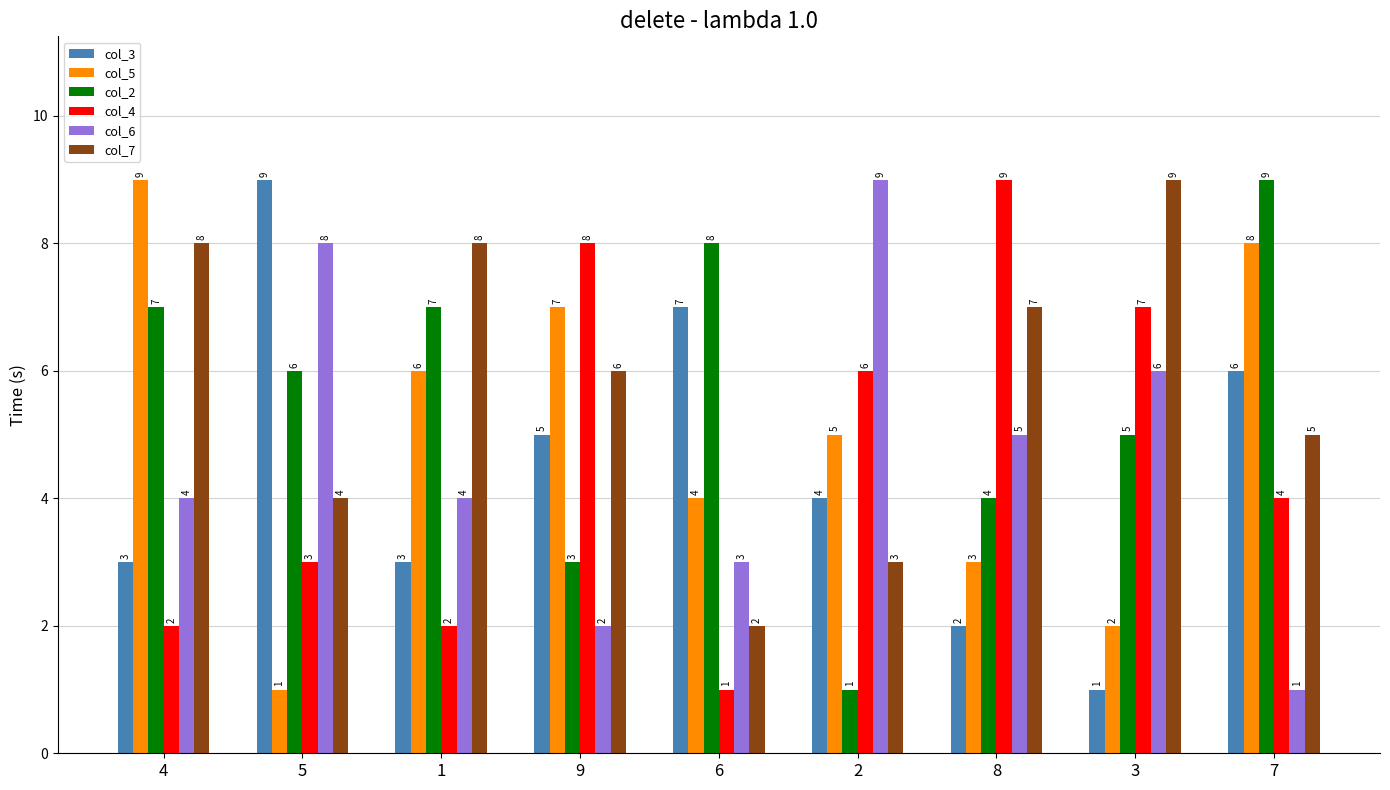

What is the spread (max minus min) of values at 6?

7